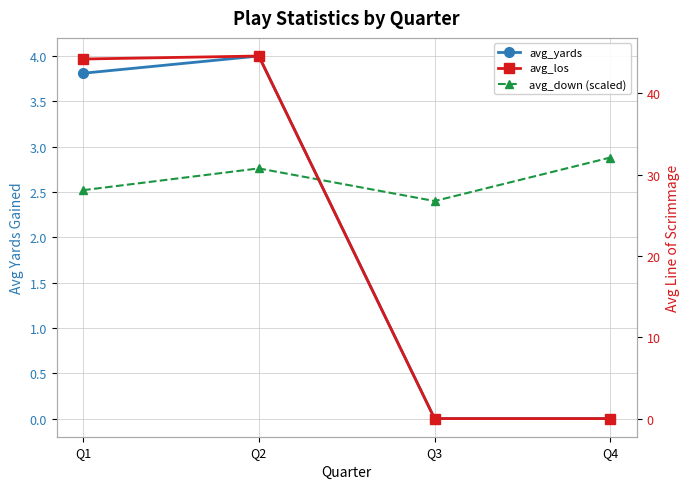

At which label does avg_los reach its peak?

Q2